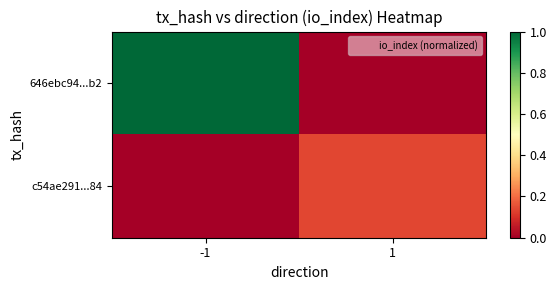

Between 1 and -1, which is larger?

-1